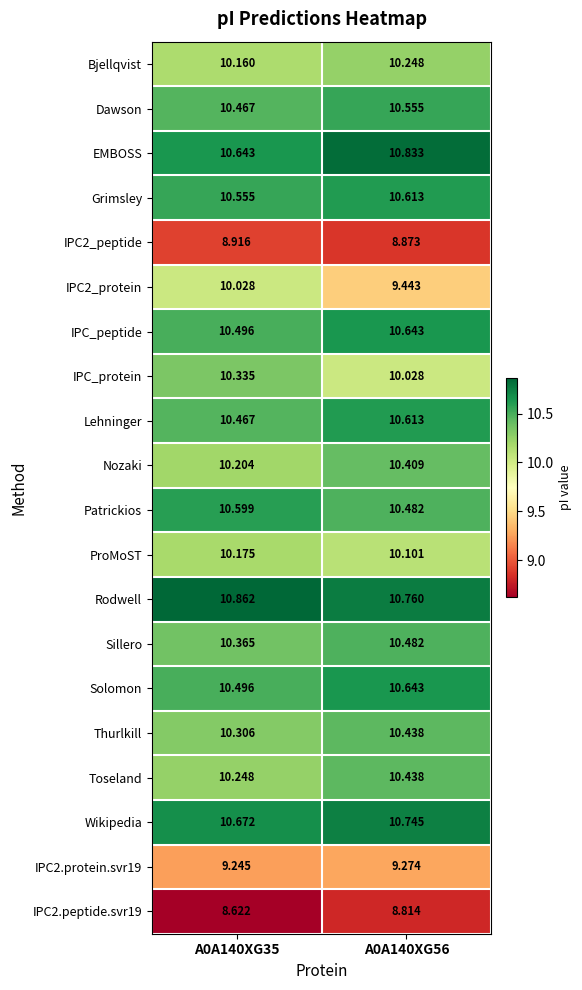

How many data points does each series have?

2